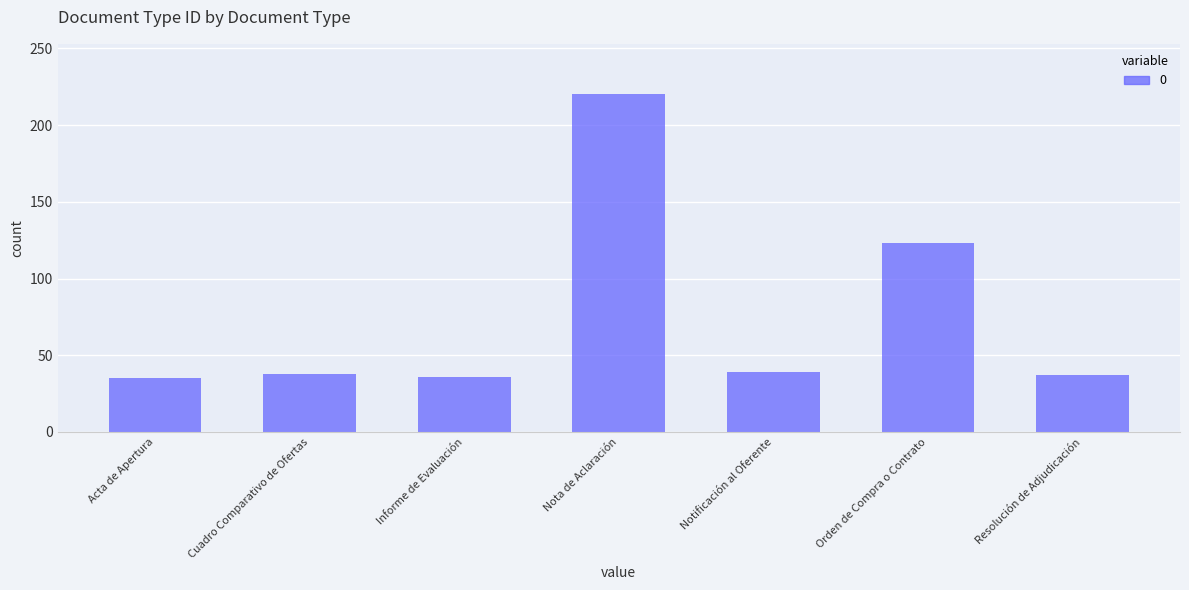

The value at Acta de Apertura is 8. True or false?

False